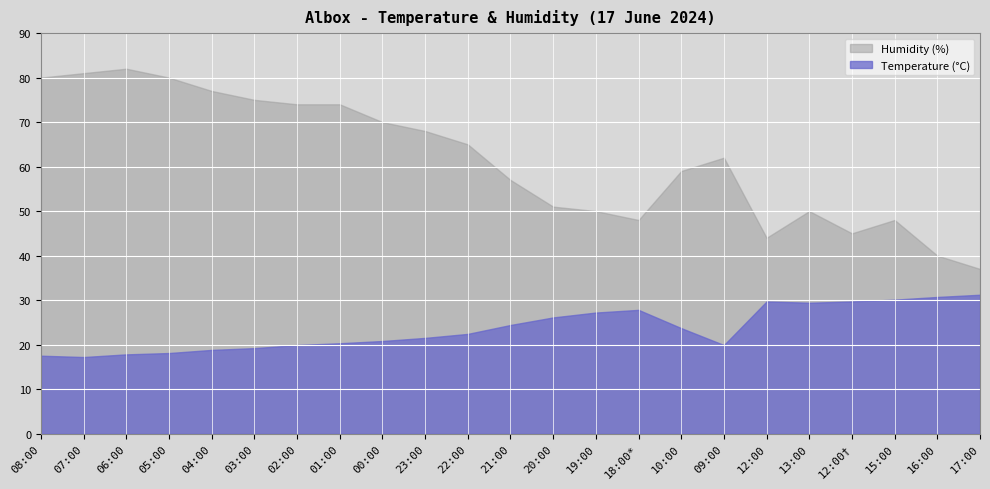

What is the minimum value shown in the chart?

17.2